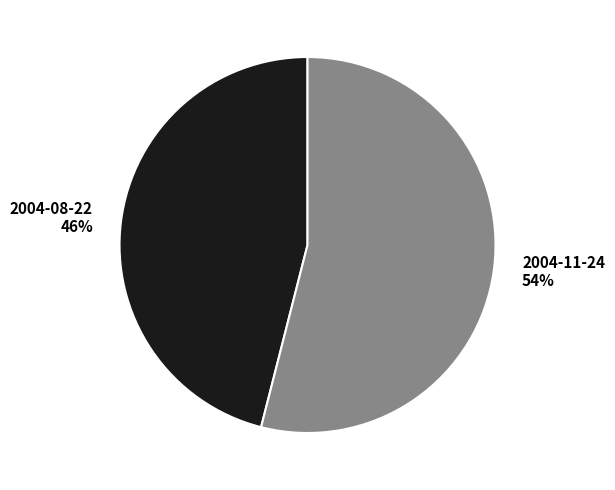

How many segments does this pie chart have?

2